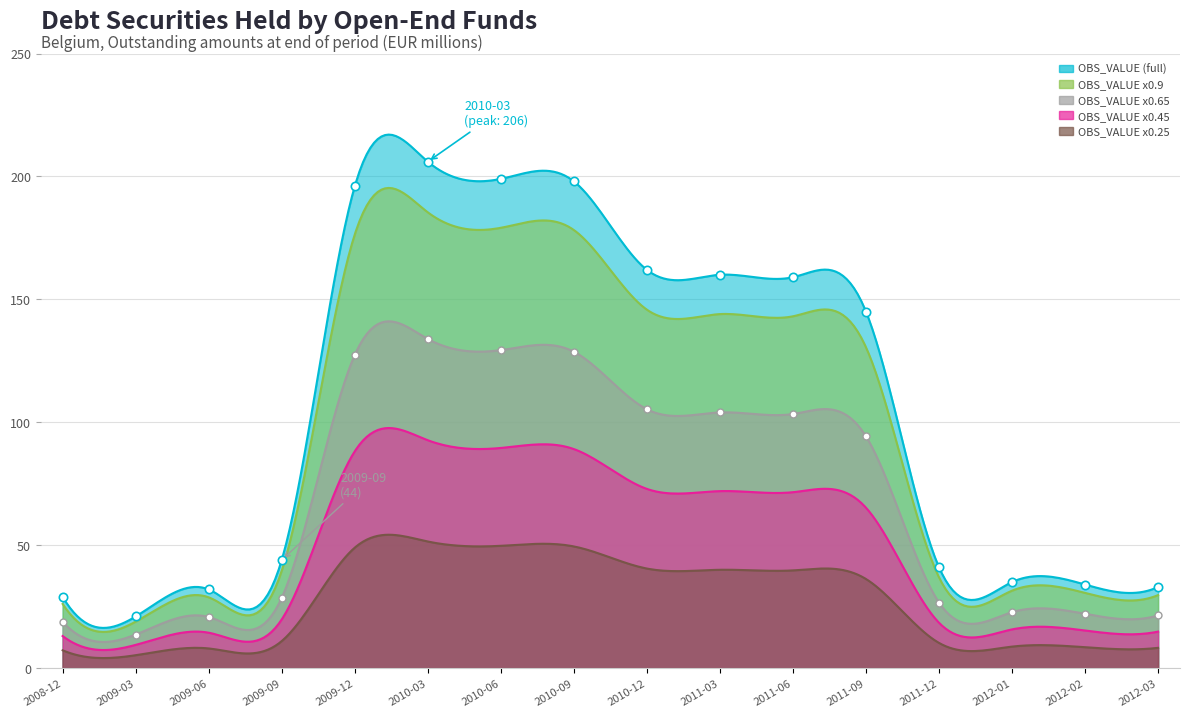

Reading right to left, what are all the values shown in this chart?

2012-03=33	2012-02=34	2012-01=35	2011-12=41	2011-09=145	2011-06=159	2011-03=160	2010-12=162	2010-09=198	2010-06=199	2010-03=206	2009-12=196	2009-09=44	2009-06=32	2009-03=21	2008-12=29